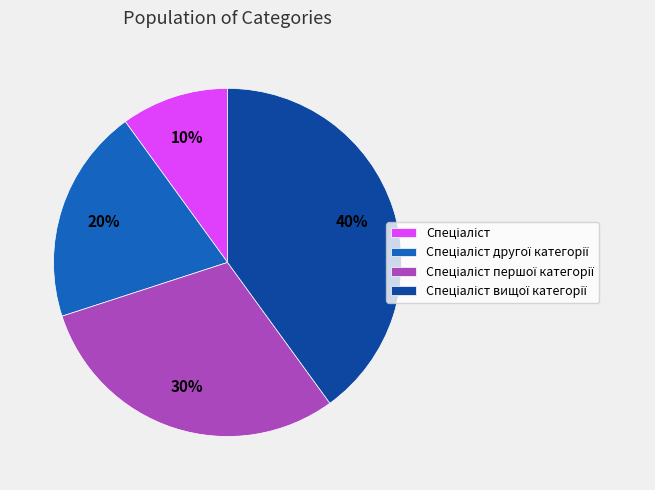

To the nearest percent, what is the difference between the largest and smallest slice percentages?

30%